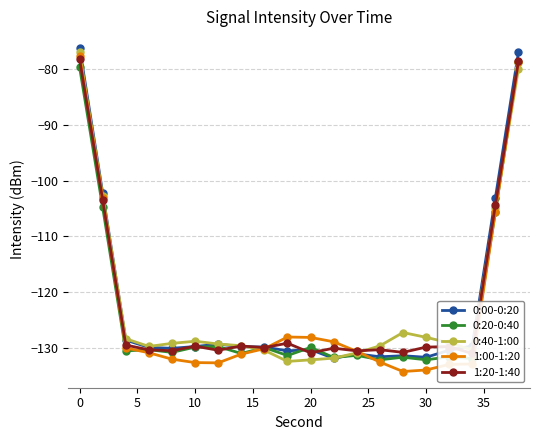

Is this an area chart (filled region under the line)?

No